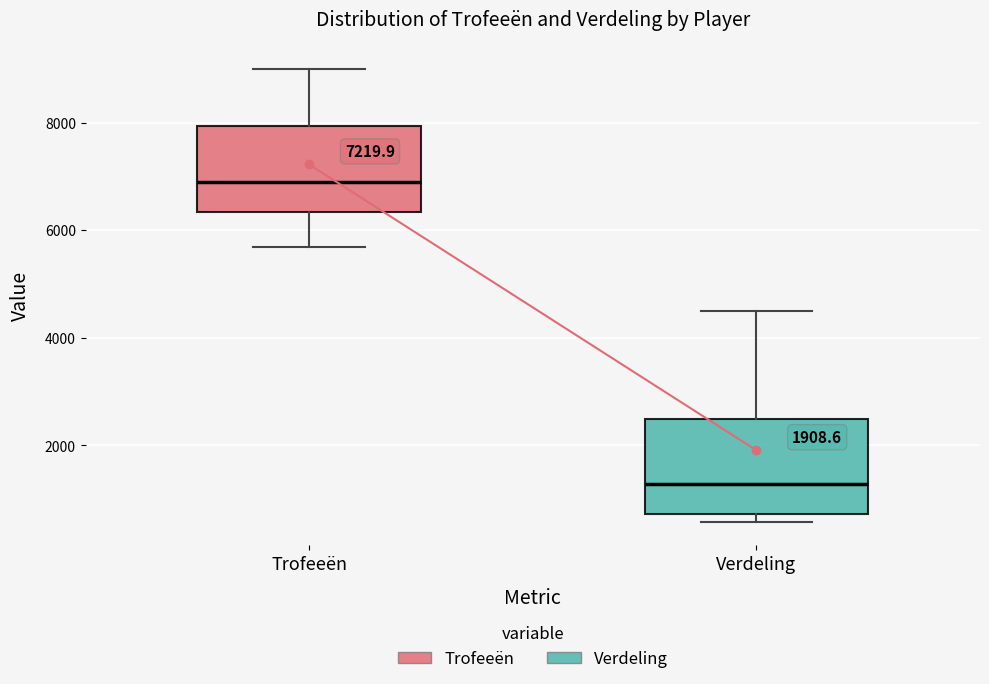

Which box's median line is the highest?

Trofeeën